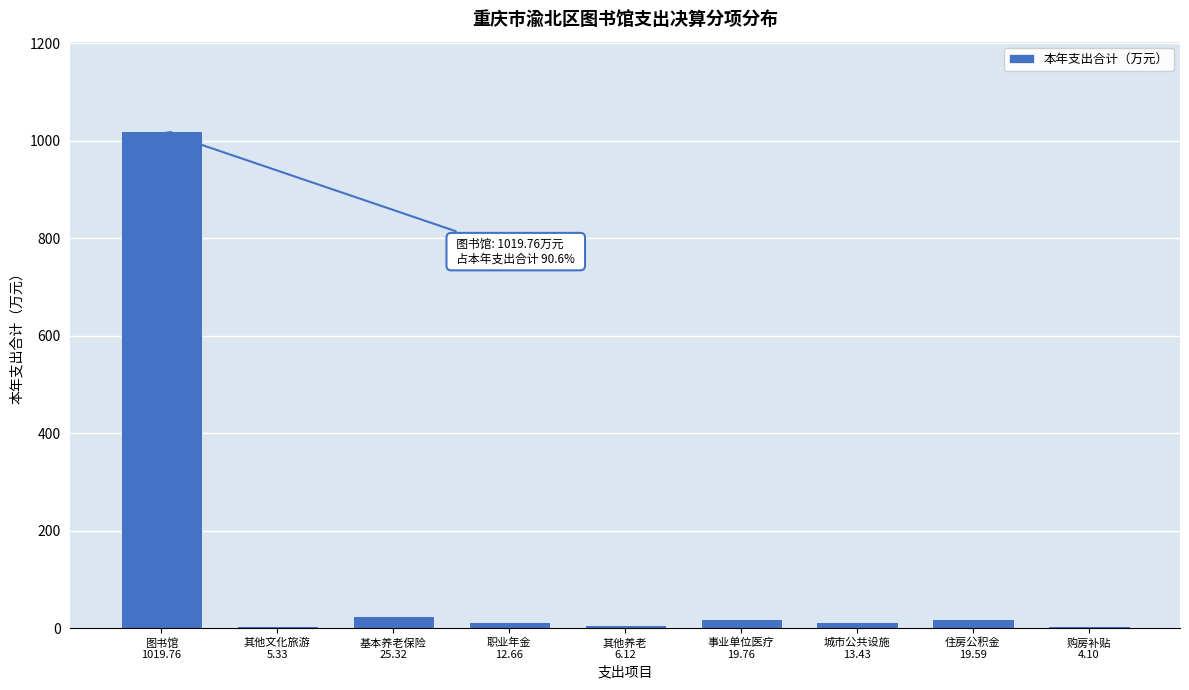

What is the sum of all values?

1126.1